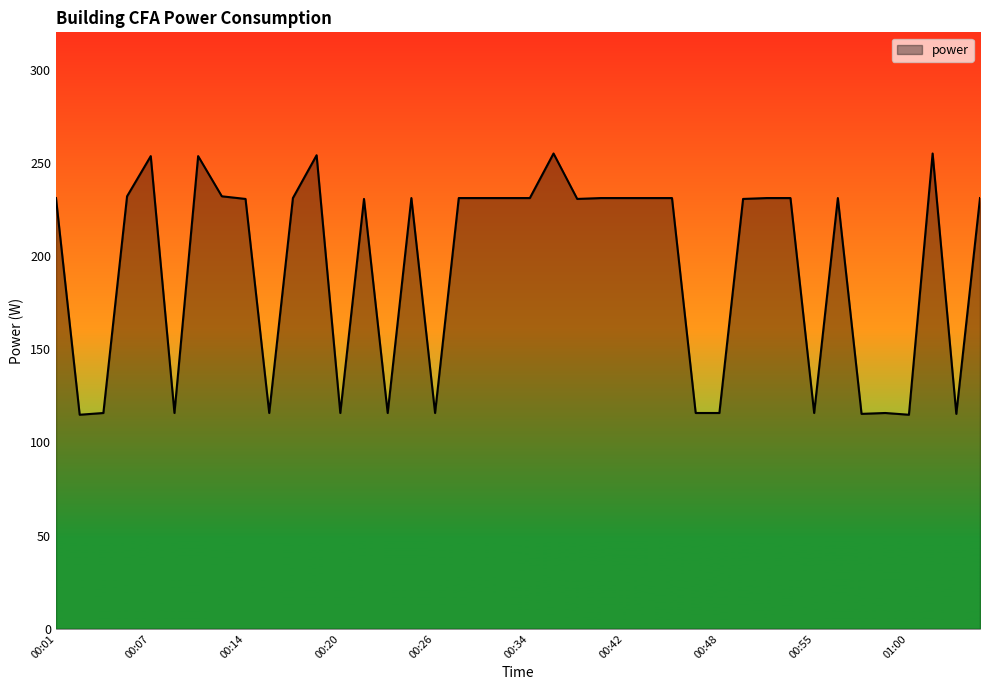

What is the minimum value shown in the chart?

114.8